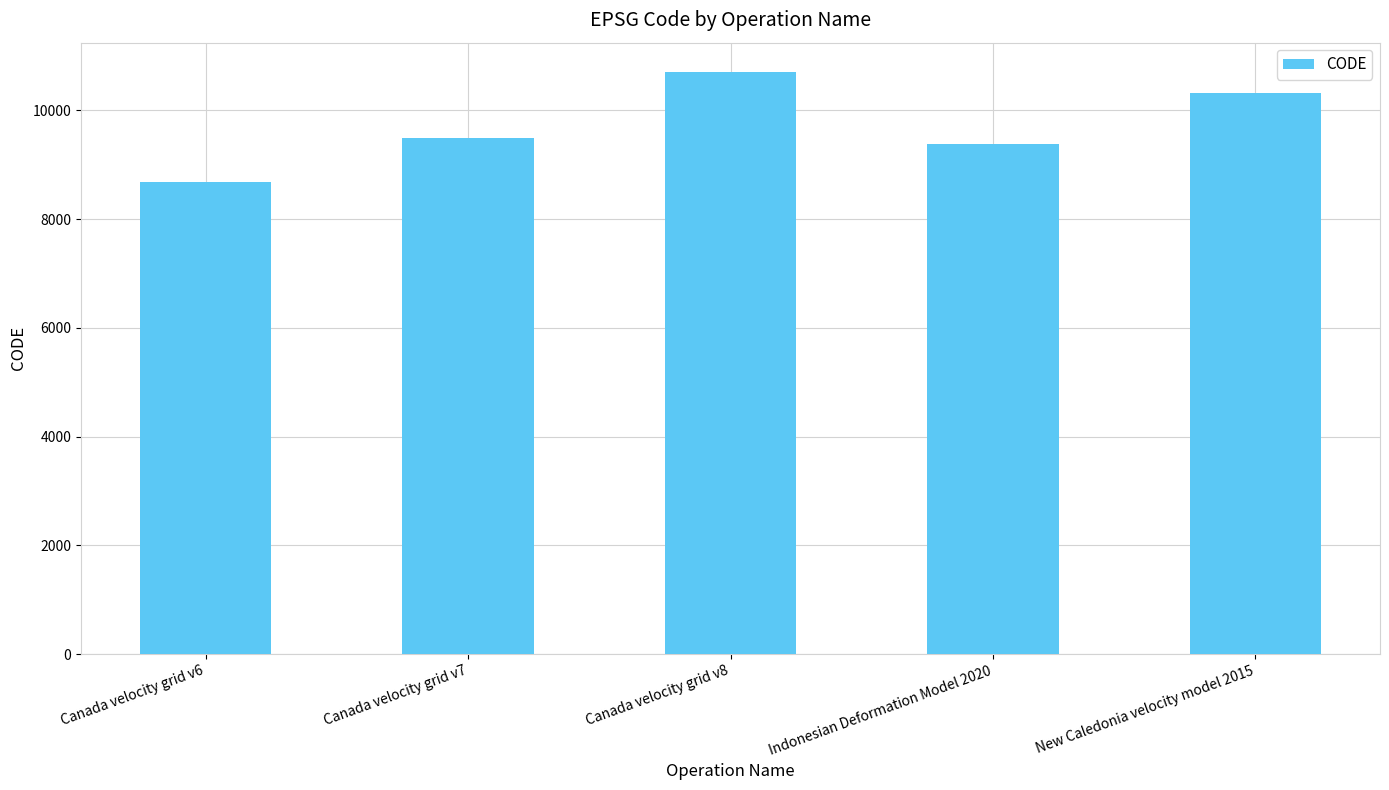

What is the change in value from Canada velocity grid v7 to Canada velocity grid v8?

+1224